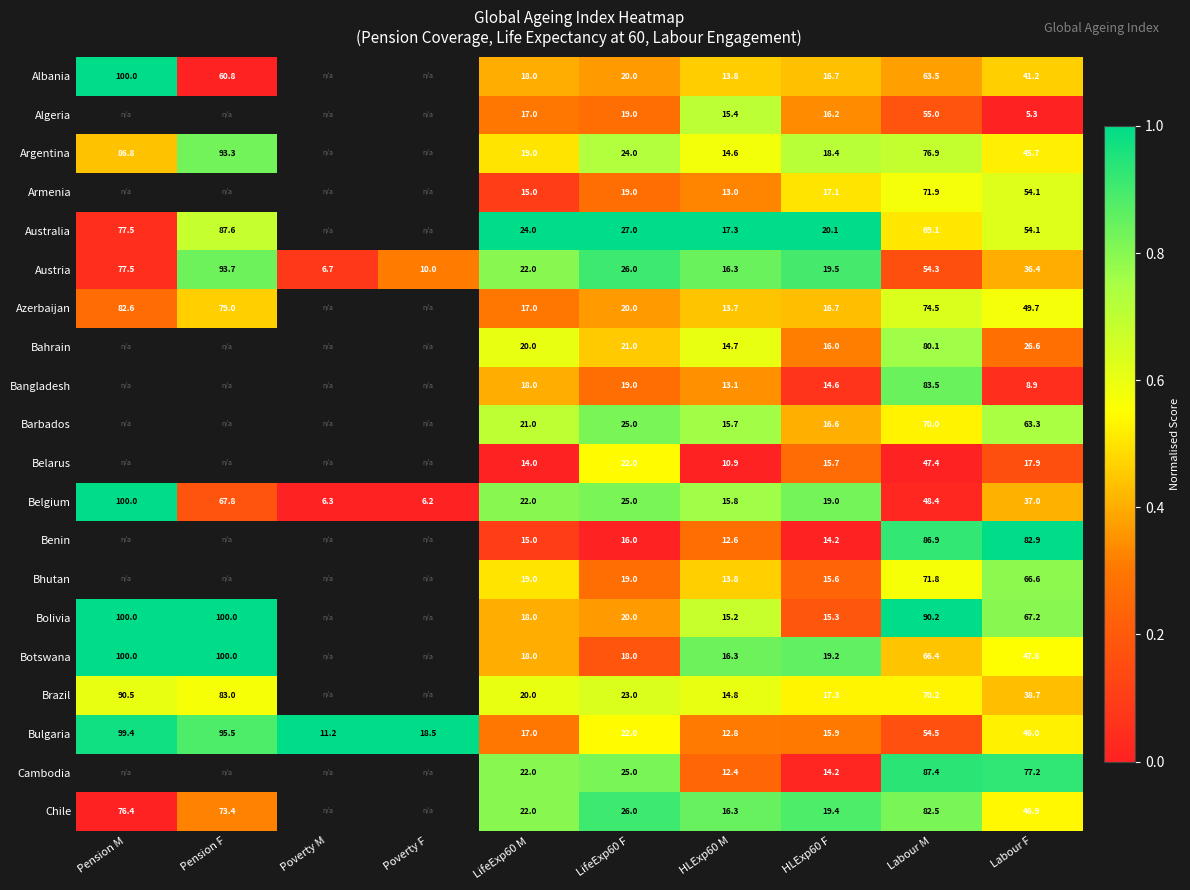

At which category is the sum across all series the highest?

HLExp60 M